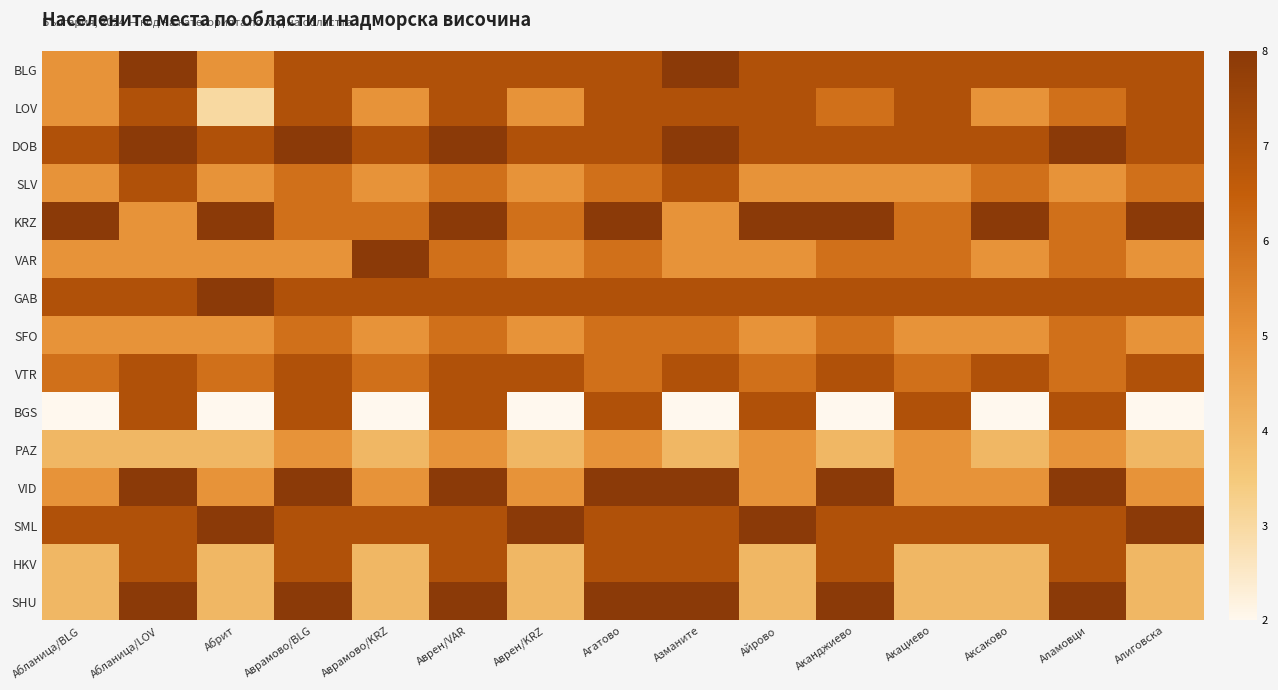

Reading left to right, list all the values displayed in this chart.

BLG: Абланица/BLG=5	Абланица/LOV=8	Абрит=5	Аврамово/BLG=7	Аврамово/KRZ=7	Аврен/VAR=7	Аврен/KRZ=7	Агатово=7	Азманите=8	Айрово=7	Аканджиево=7	Акациево=7	Аксаково=7	Аламовци=7	Алиговска=7
LOV: Абланица/BLG=5	Абланица/LOV=7	Абрит=3	Аврамово/BLG=7	Аврамово/KRZ=5	Аврен/VAR=7	Аврен/KRZ=5	Агатово=7	Азманите=7	Айрово=7	Аканджиево=6	Акациево=7	Аксаково=5	Аламовци=6	Алиговска=7
DOB: Абланица/BLG=7	Абланица/LOV=8	Абрит=7	Аврамово/BLG=8	Аврамово/KRZ=7	Аврен/VAR=8	Аврен/KRZ=7	Агатово=7	Азманите=8	Айрово=7	Аканджиево=7	Акациево=7	Аксаково=7	Аламовци=8	Алиговска=7
SLV: Абланица/BLG=5	Абланица/LOV=7	Абрит=5	Аврамово/BLG=6	Аврамово/KRZ=5	Аврен/VAR=6	Аврен/KRZ=5	Агатово=6	Азманите=7	Айрово=5	Аканджиево=5	Акациево=5	Аксаково=6	Аламовци=5	Алиговска=6
KRZ: Абланица/BLG=8	Абланица/LOV=5	Абрит=8	Аврамово/BLG=6	Аврамово/KRZ=6	Аврен/VAR=8	Аврен/KRZ=6	Агатово=8	Азманите=5	Айрово=8	Аканджиево=8	Акациево=6	Аксаково=8	Аламовци=6	Алиговска=8
VAR: Абланица/BLG=5	Абланица/LOV=5	Абрит=5	Аврамово/BLG=5	Аврамово/KRZ=8	Аврен/VAR=6	Аврен/KRZ=5	Агатово=6	Азманите=5	Айрово=5	Аканджиево=6	Акациево=6	Аксаково=5	Аламовци=6	Алиговска=5
GAB: Абланица/BLG=7	Абланица/LOV=7	Абрит=8	Аврамово/BLG=7	Аврамово/KRZ=7	Аврен/VAR=7	Аврен/KRZ=7	Агатово=7	Азманите=7	Айрово=7	Аканджиево=7	Акациево=7	Аксаково=7	Аламовци=7	Алиговска=7
SFO: Абланица/BLG=5	Абланица/LOV=5	Абрит=5	Аврамово/BLG=6	Аврамово/KRZ=5	Аврен/VAR=6	Аврен/KRZ=5	Агатово=6	Азманите=6	Айрово=5	Аканджиево=6	Акациево=5	Аксаково=5	Аламовци=6	Алиговска=5
VTR: Абланица/BLG=6	Абланица/LOV=7	Абрит=6	Аврамово/BLG=7	Аврамово/KRZ=6	Аврен/VAR=7	Аврен/KRZ=7	Агатово=6	Азманите=7	Айрово=6	Аканджиево=7	Акациево=6	Аксаково=7	Аламовци=6	Алиговска=7
BGS: Абланица/BLG=2	Абланица/LOV=7	Абрит=2	Аврамово/BLG=7	Аврамово/KRZ=2	Аврен/VAR=7	Аврен/KRZ=2	Агатово=7	Азманите=2	Айрово=7	Аканджиево=2	Акациево=7	Аксаково=2	Аламовци=7	Алиговска=2
PAZ: Абланица/BLG=4	Абланица/LOV=4	Абрит=4	Аврамово/BLG=5	Аврамово/KRZ=4	Аврен/VAR=5	Аврен/KRZ=4	Агатово=5	Азманите=4	Айрово=5	Аканджиево=4	Акациево=5	Аксаково=4	Аламовци=5	Алиговска=4
VID: Абланица/BLG=5	Абланица/LOV=8	Абрит=5	Аврамово/BLG=8	Аврамово/KRZ=5	Аврен/VAR=8	Аврен/KRZ=5	Агатово=8	Азманите=8	Айрово=5	Аканджиево=8	Акациево=5	Аксаково=5	Аламовци=8	Алиговска=5
SML: Абланица/BLG=7	Абланица/LOV=7	Абрит=8	Аврамово/BLG=7	Аврамово/KRZ=7	Аврен/VAR=7	Аврен/KRZ=8	Агатово=7	Азманите=7	Айрово=8	Аканджиево=7	Акациево=7	Аксаково=7	Аламовци=7	Алиговска=8
HKV: Абланица/BLG=4	Абланица/LOV=7	Абрит=4	Аврамово/BLG=7	Аврамово/KRZ=4	Аврен/VAR=7	Аврен/KRZ=4	Агатово=7	Азманите=7	Айрово=4	Аканджиево=7	Акациево=4	Аксаково=4	Аламовци=7	Алиговска=4
SHU: Абланица/BLG=4	Абланица/LOV=8	Абрит=4	Аврамово/BLG=8	Аврамово/KRZ=4	Аврен/VAR=8	Аврен/KRZ=4	Агатово=8	Азманите=8	Айрово=4	Аканджиево=8	Акациево=4	Аксаково=4	Аламовци=8	Алиговска=4